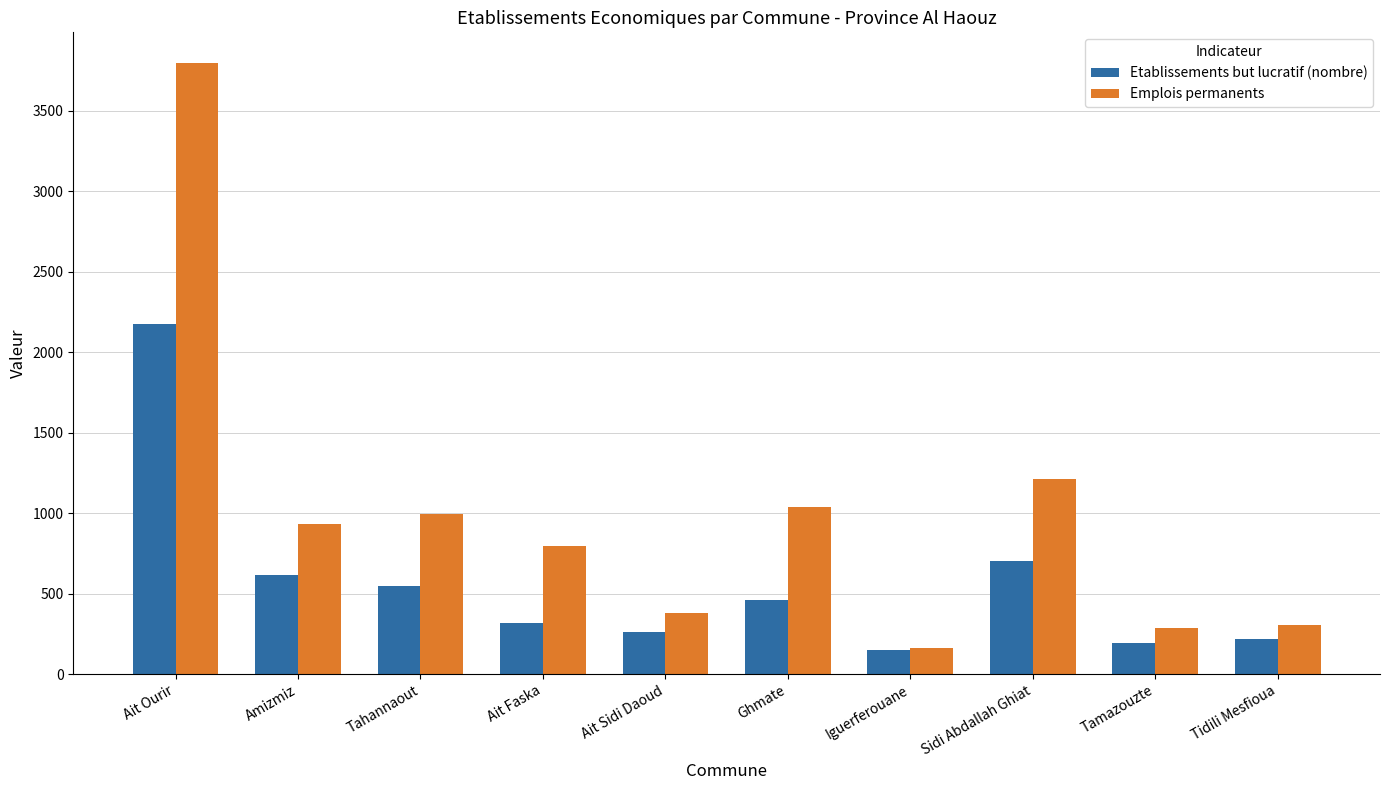

Reading right to left, what are all the values shown in this chart?

Etablissements but lucratif (nombre): 220	194	703	150	459	263	318	548	617	2173
Emplois permanents: 302	284	1212	161	1037	379	797	997	930	3797